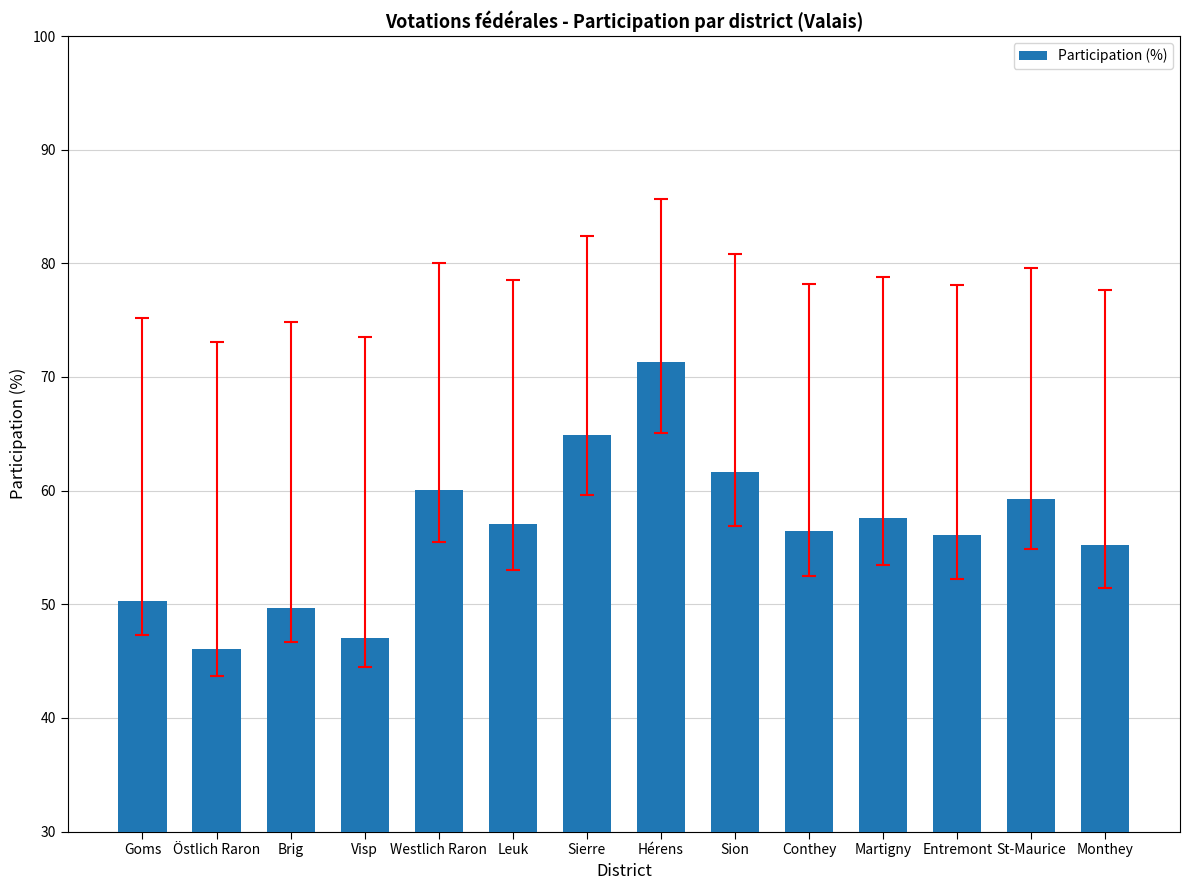

What is the change in value from Brig to Leuk?

+7.4